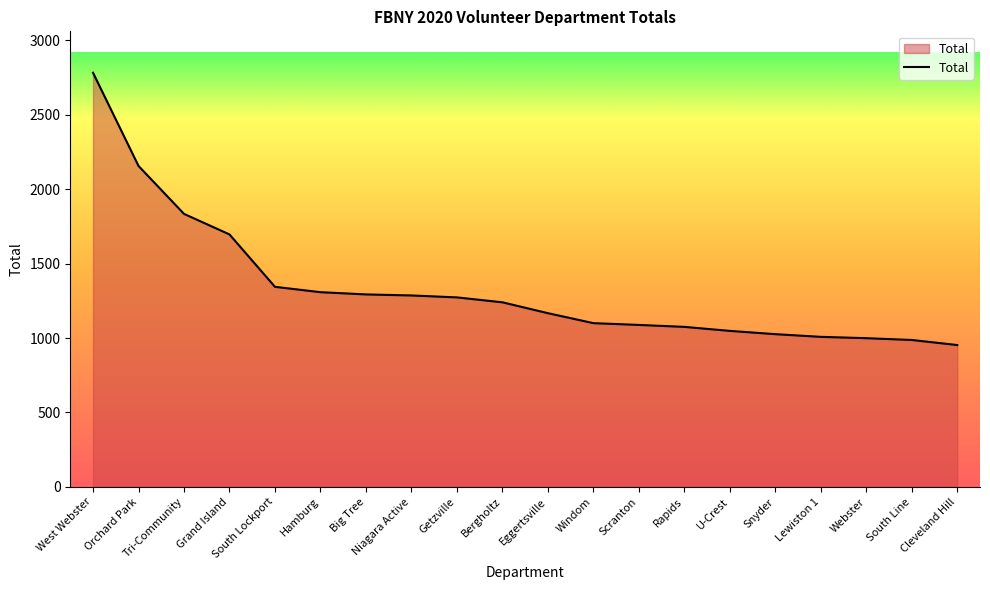

What is the difference between the maximum and minimum values?

1829